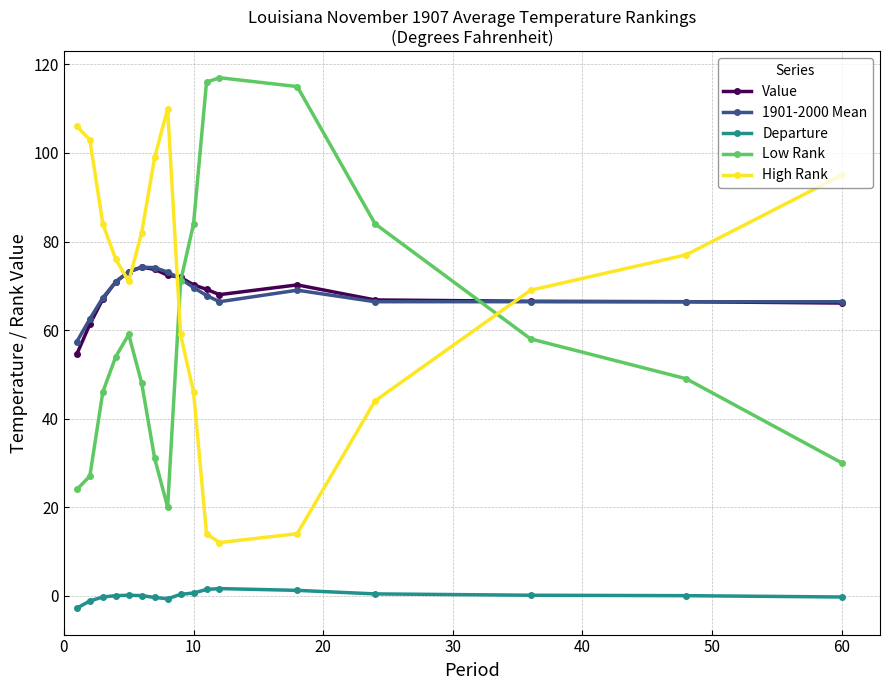

True or false: Low Rank and Departure intersect in this chart.

False